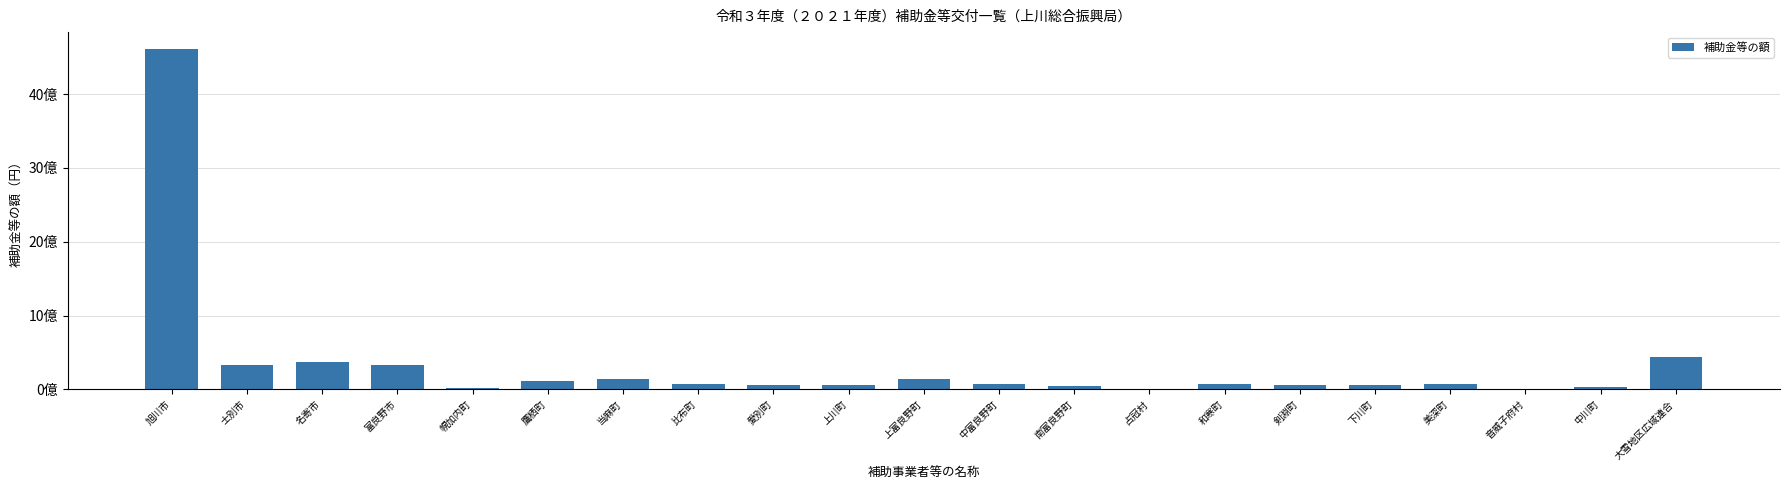

Are the bars horizontal?

No